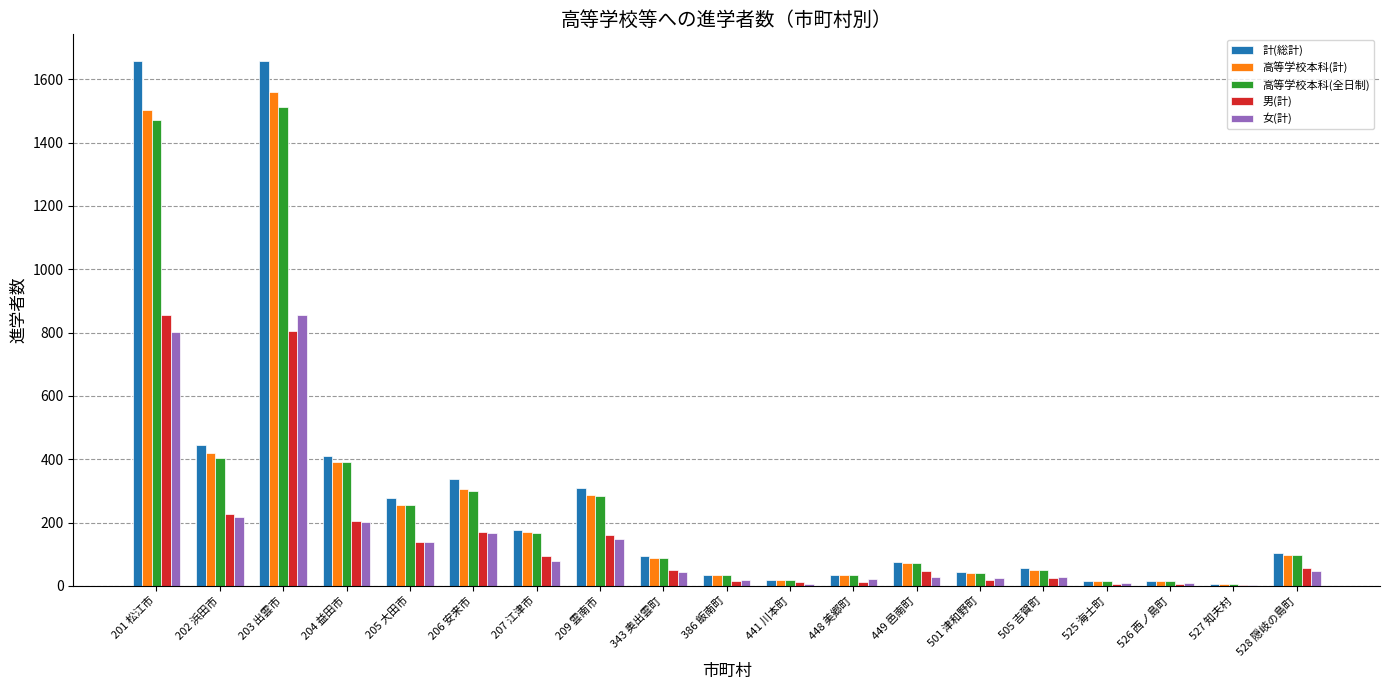

What is the maximum value shown in the chart?

1659